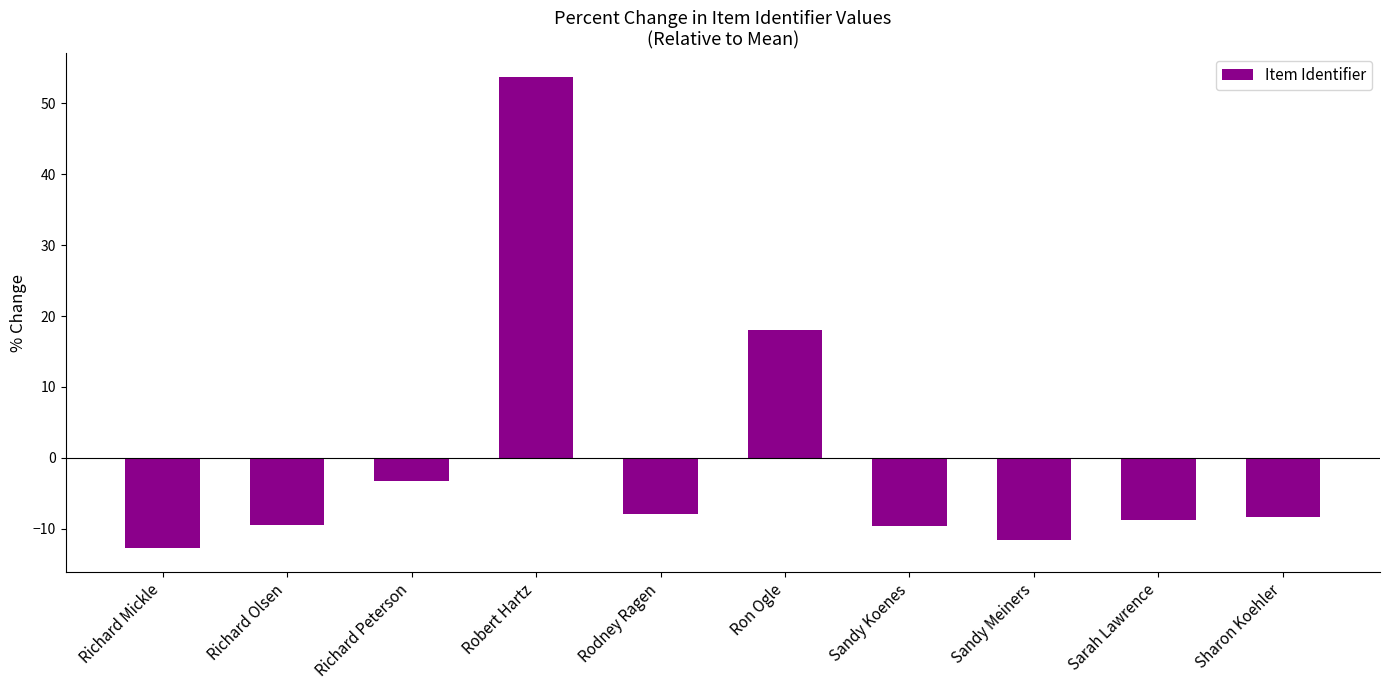

What is the smallest value displayed?

-12.8